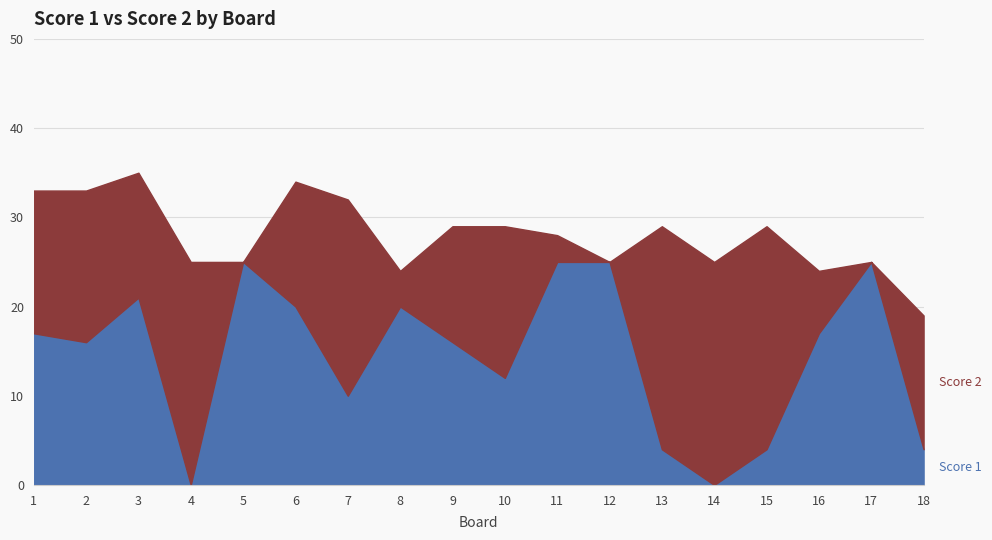

Count the number of values greater than 17.

7